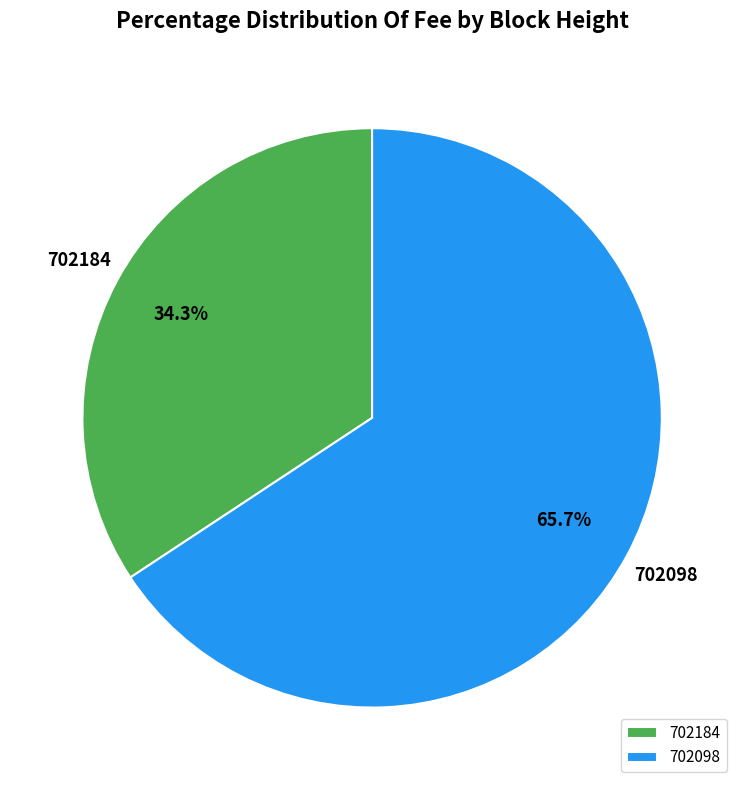

True or false: 702098 accounts for 66% of the total.

True